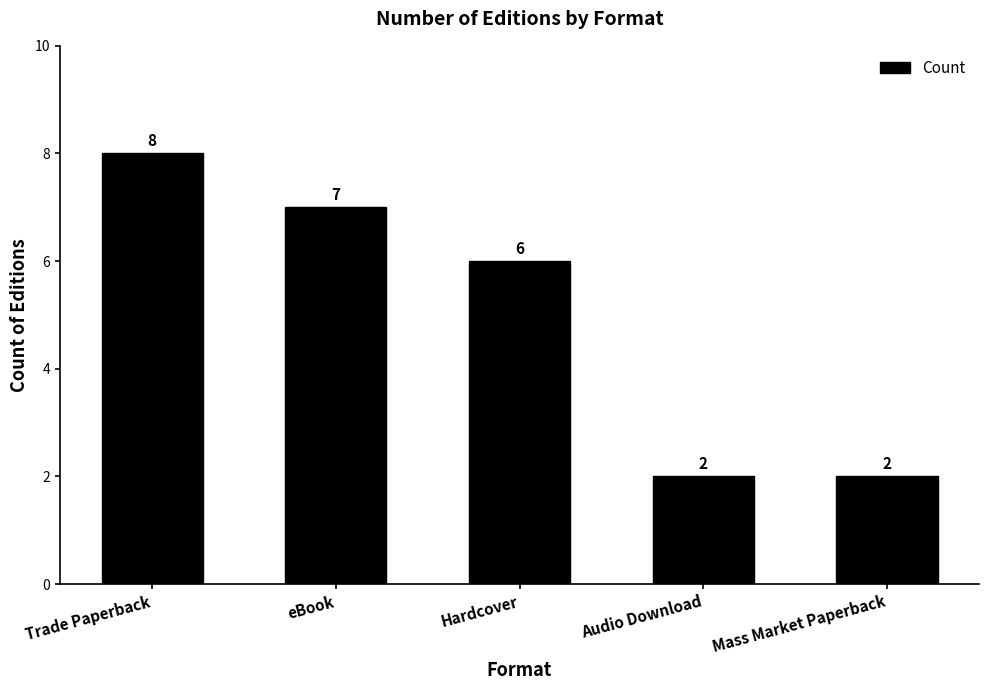

Where is the data nearest to the value 5?

Hardcover